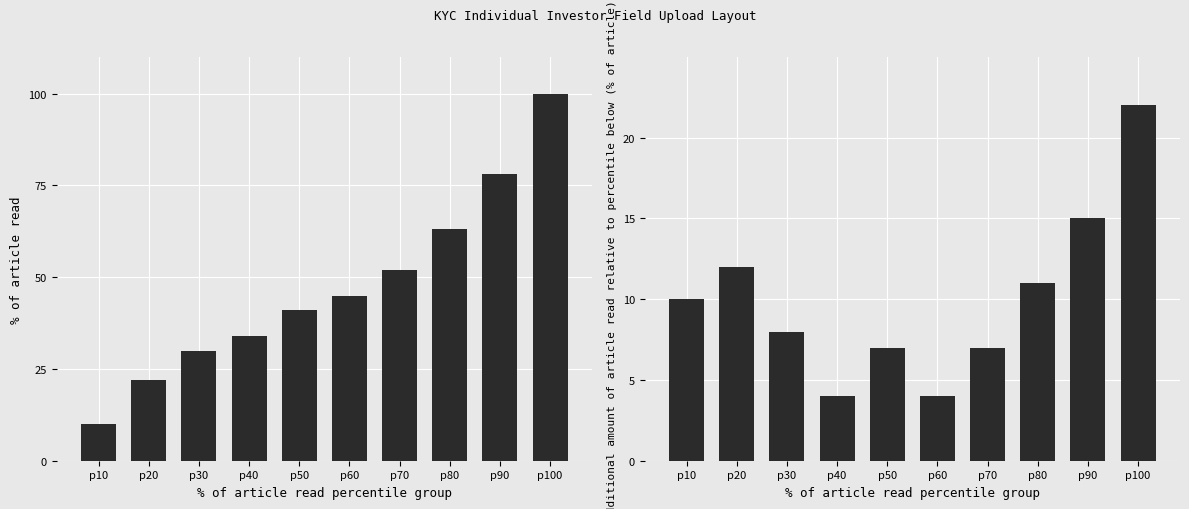

What is the difference between the Incremental field count values at p40 and p50?

3